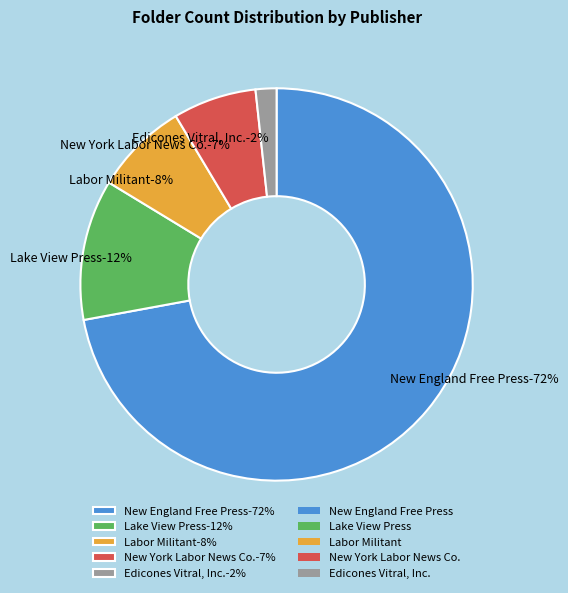

Count the number of slices in the pie.

5